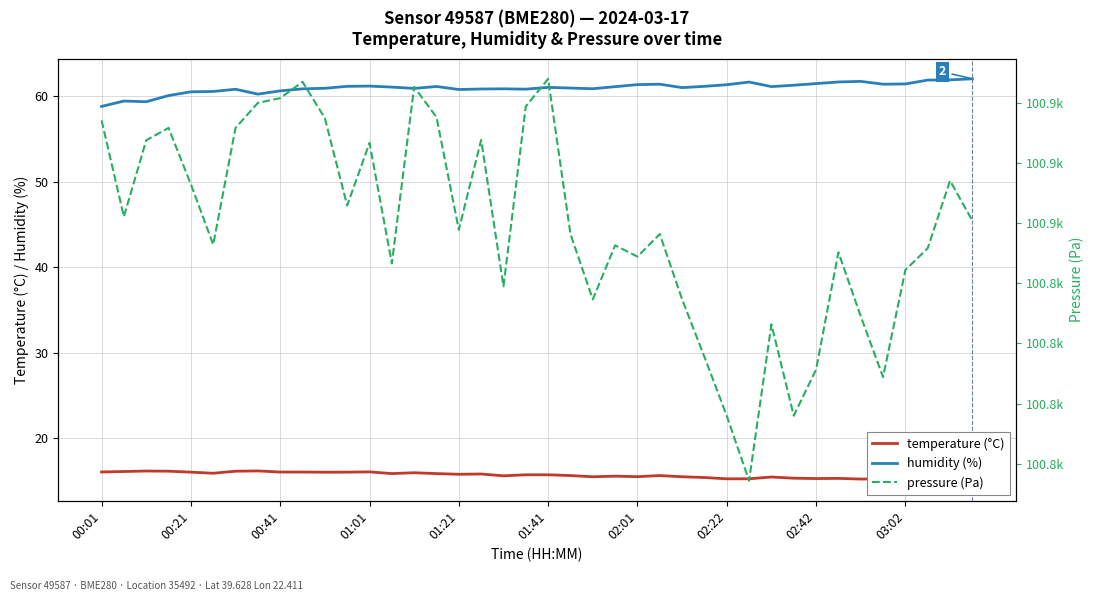

The value of humidity (%) at 02:22 is 61.4. True or false?

True